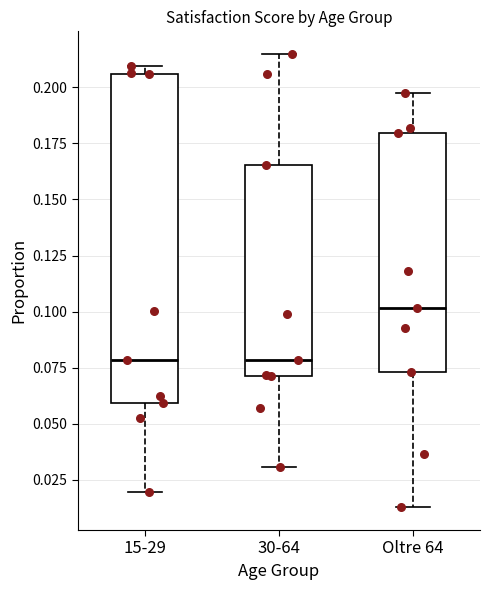

Where does the upper whisker of the box for 30-64 end on the y-axis? The values are not printed on the chart, so give them approximately, as read against the axis.

0.215